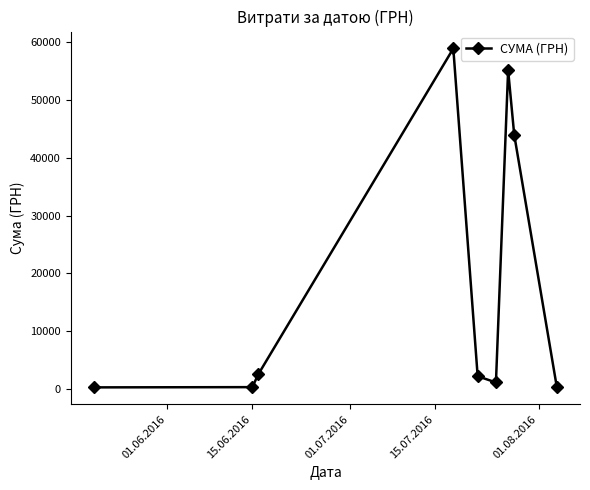

What is the average value?

18331.8